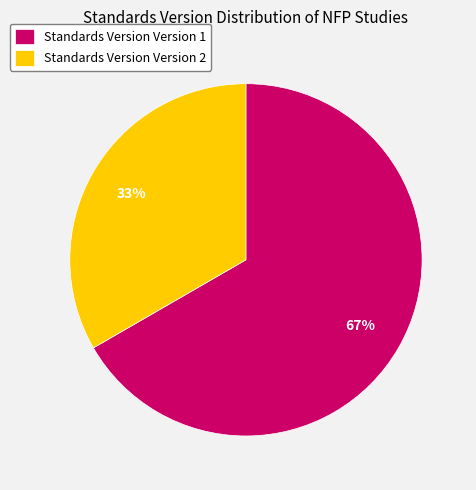

Combined, do Standards Version Version 1 and Standards Version Version 2 account for over 50%?

Yes